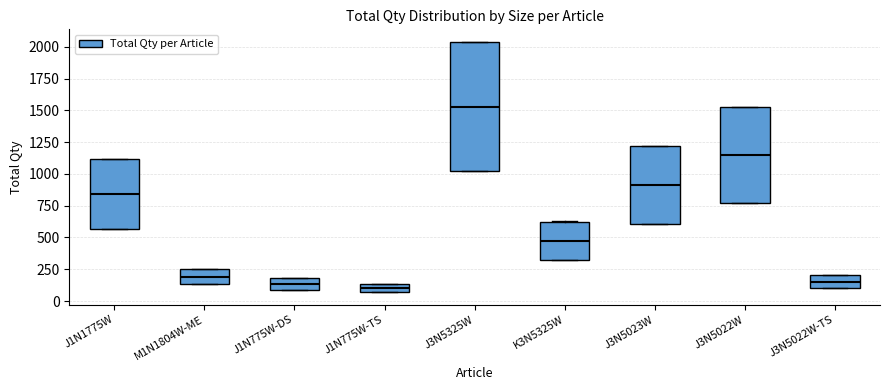

Which box has the highest median line?

J3N5325W